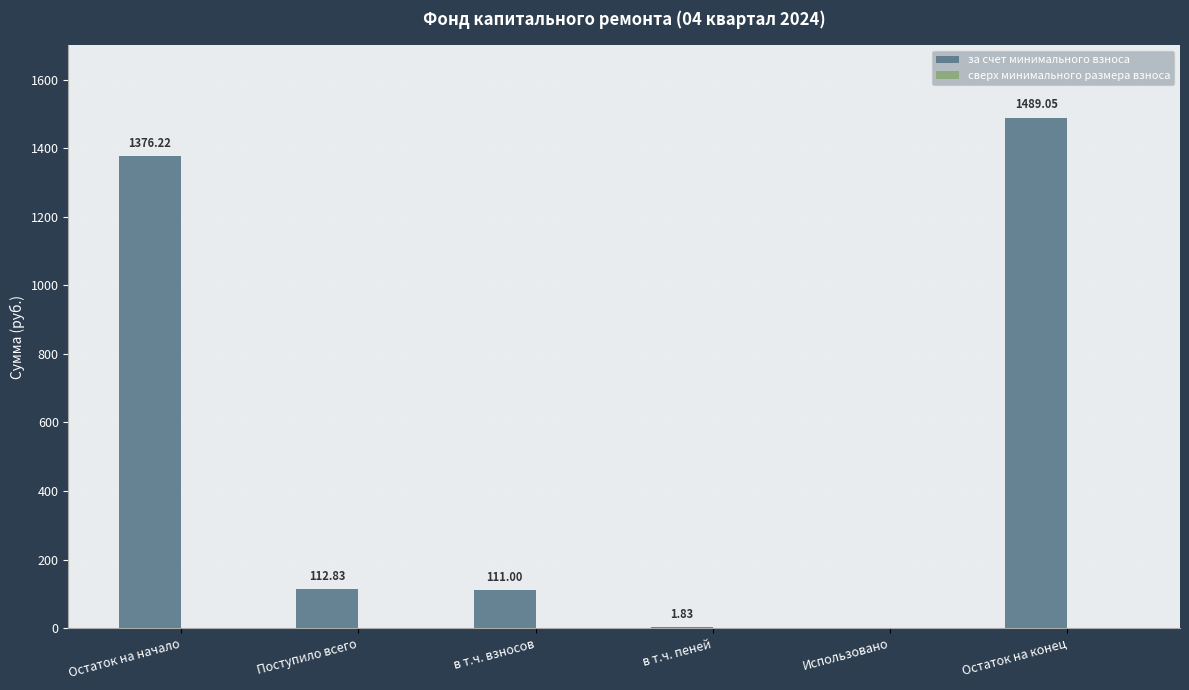

What is the sum of the values at Поступило всего and Использовано?

112.8